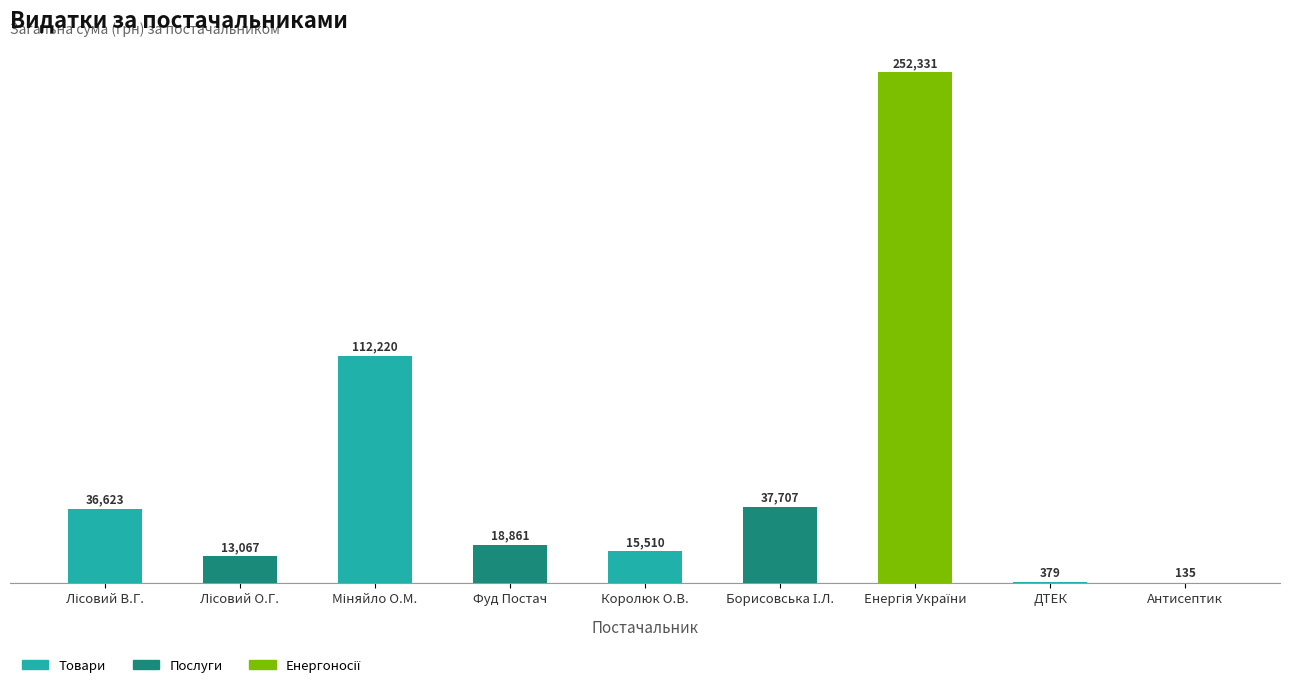

Is it true that the value at Королюк О.В. is 26664.5?

False